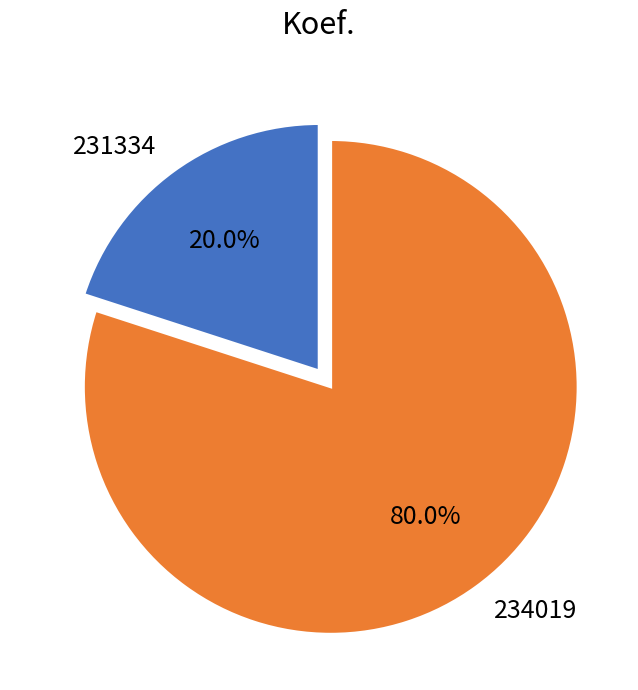

What percentage is NOT represented by 231334?

80.0%